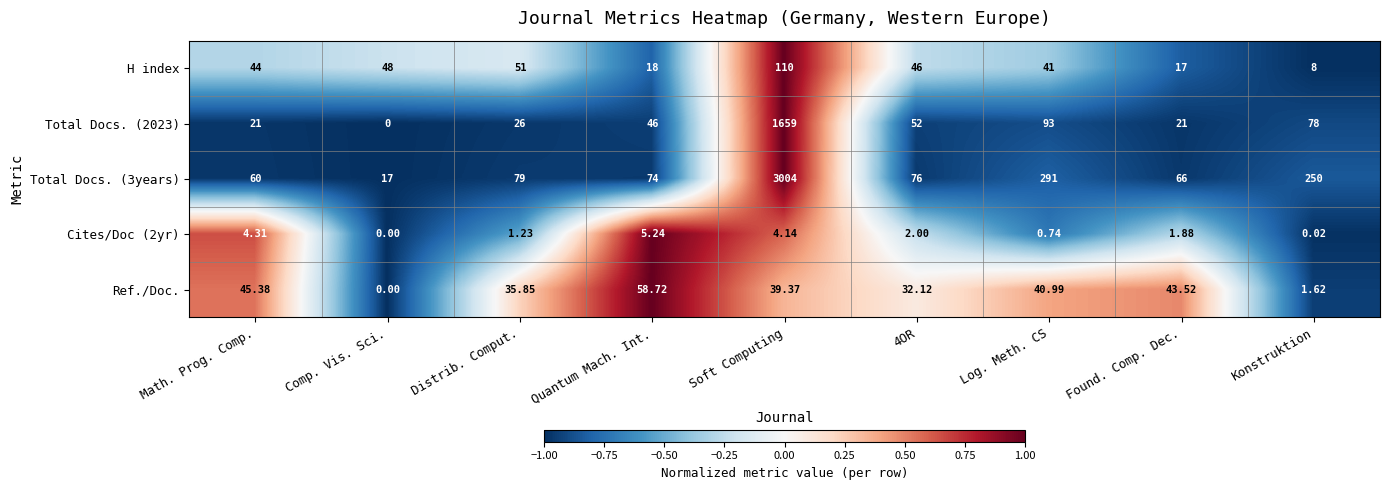

Which series has the largest range (max minus min)?

Total Docs. (3years)